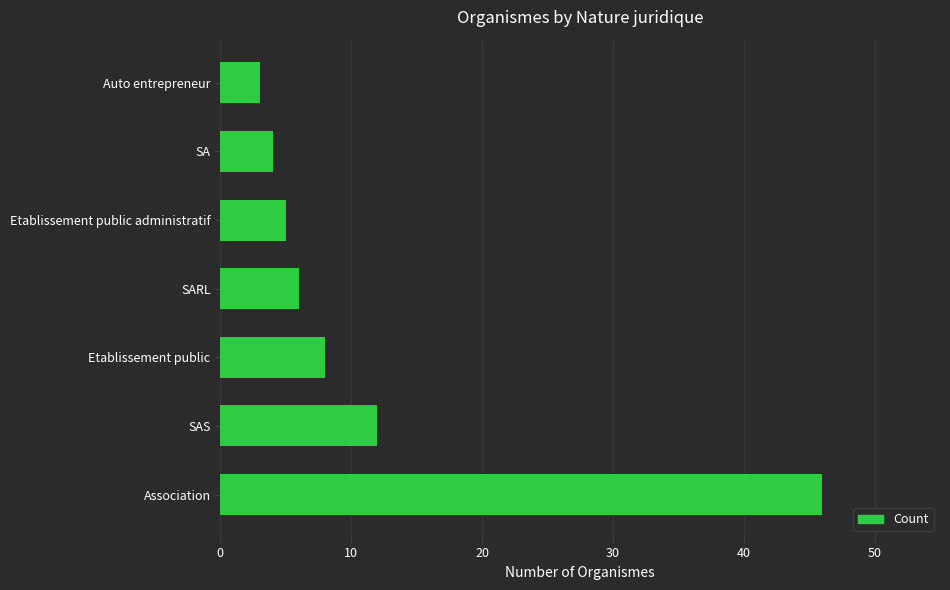

At which label is the value closest to 24?

SAS